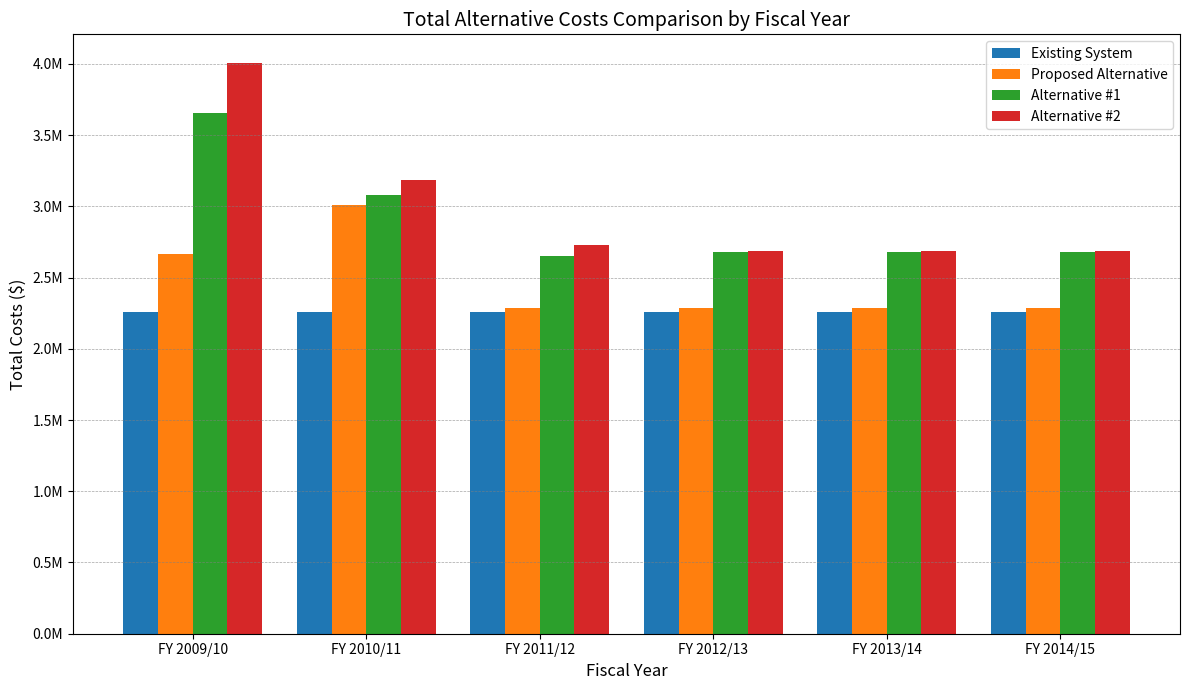

Are the bars grouped side by side (vs. stacked)?

Yes